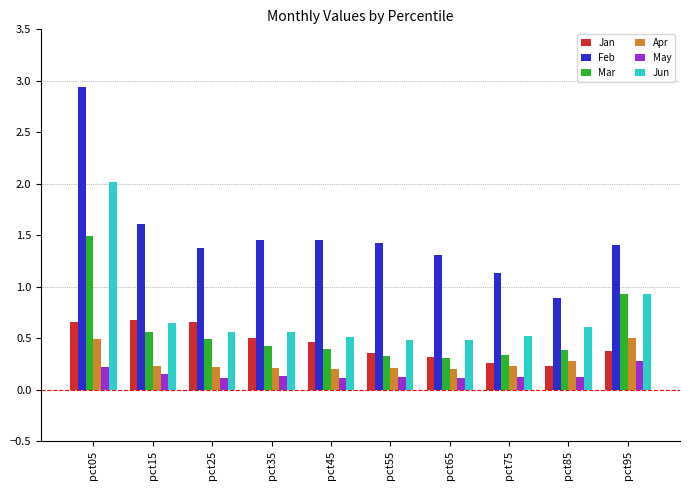

Read the Jun value at pct05.

2.0